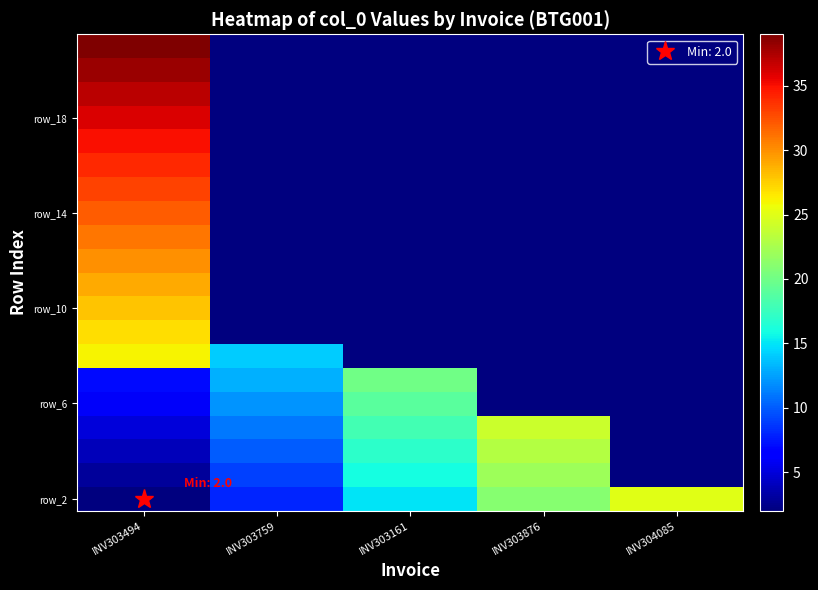

At which category is the sum across all series the highest?

INV303494